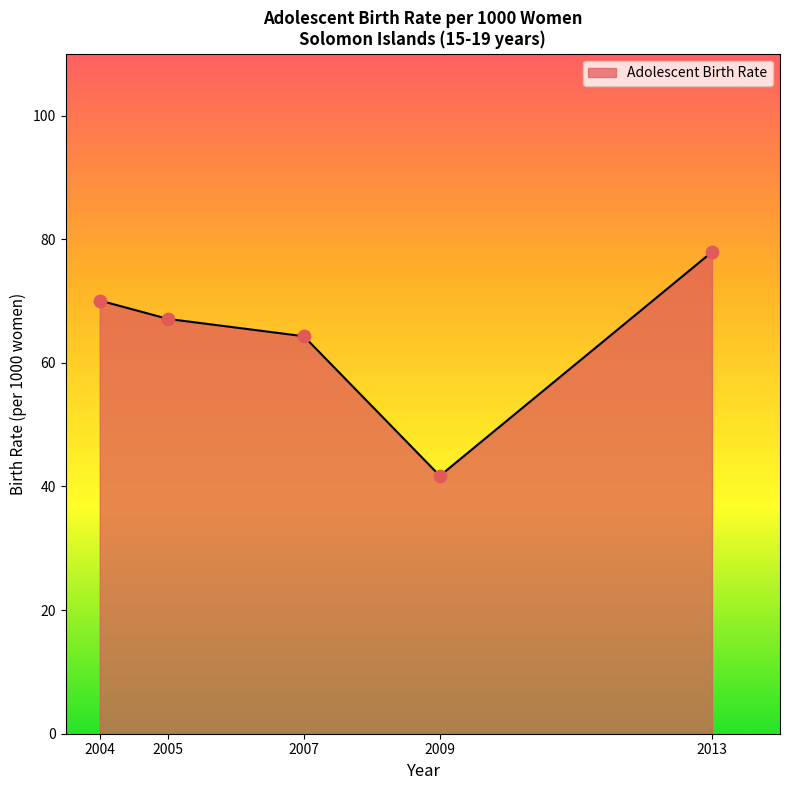

What is the change in value from 2009 to 2013?

+36.2